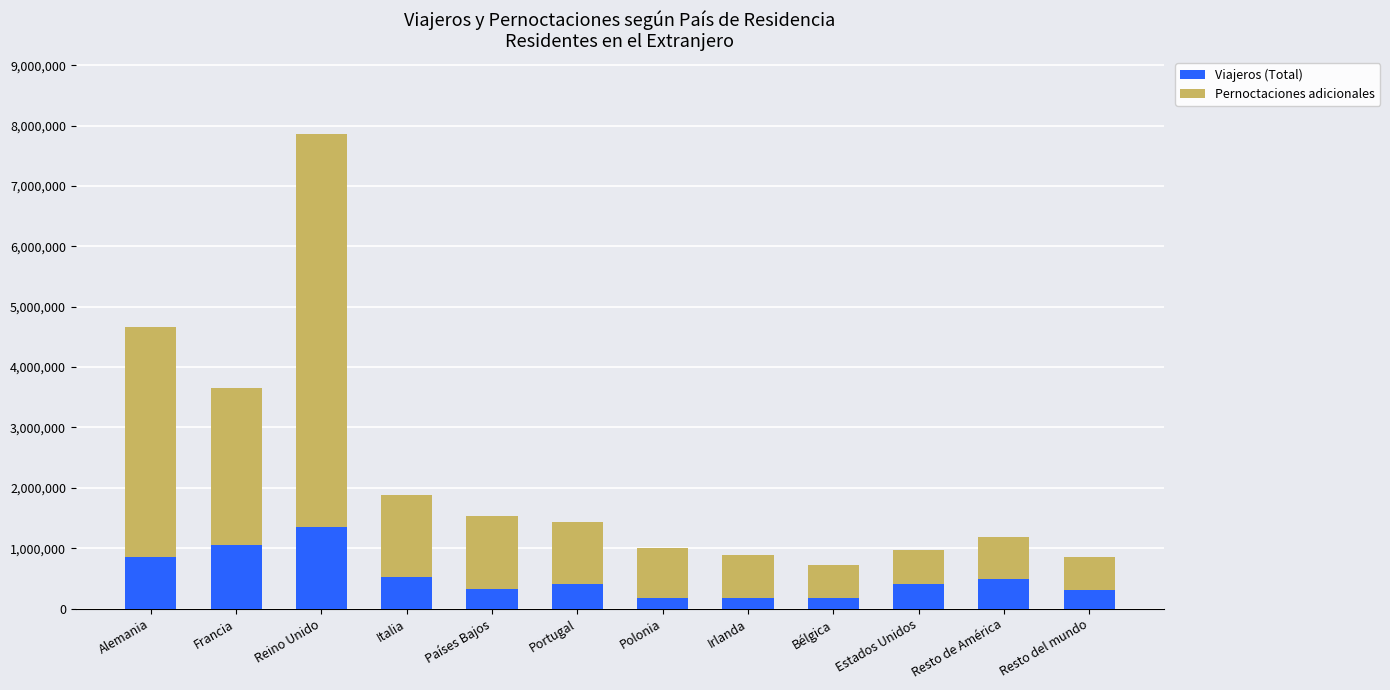

Which category has the highest value in the Viajeros (Total) series?

Reino Unido